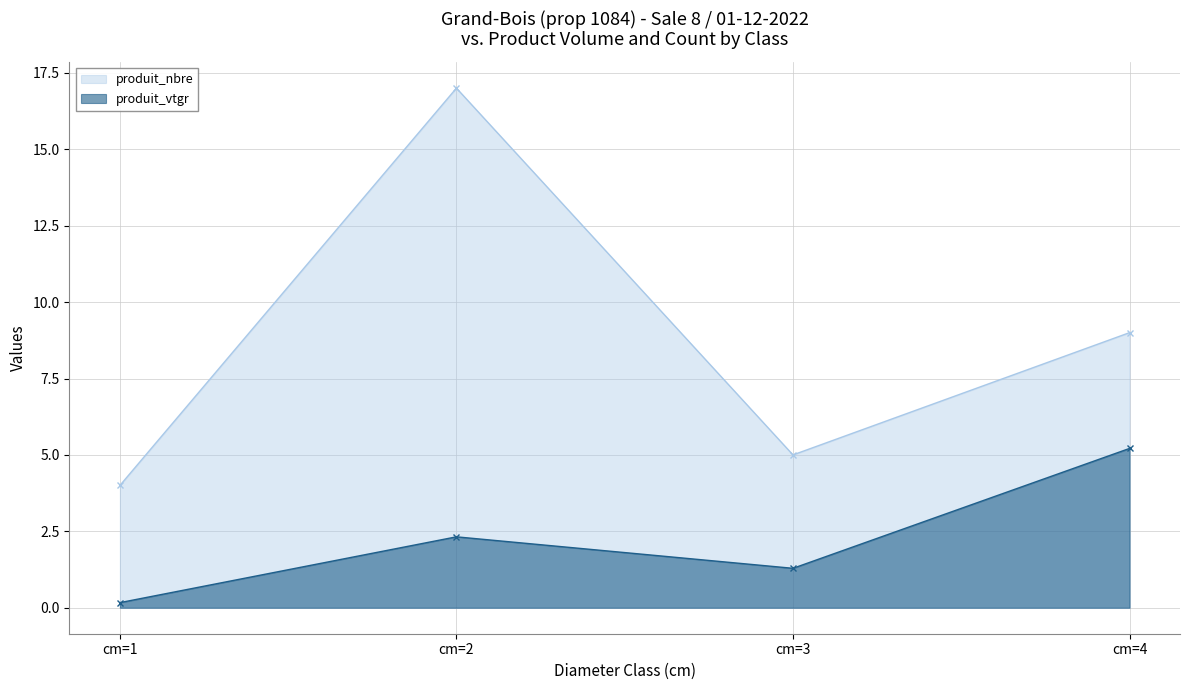

How many series are shown in this chart?

2